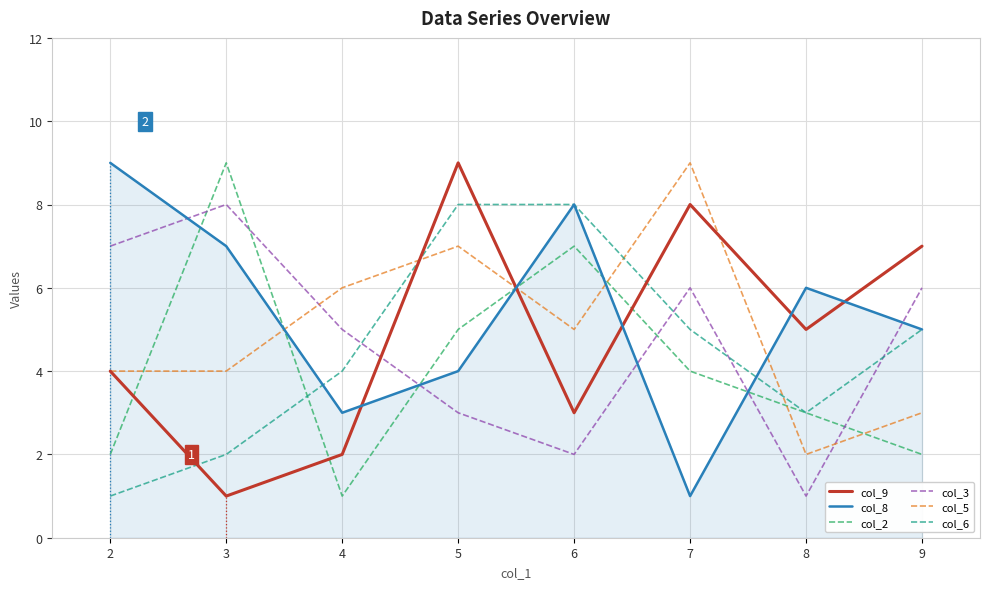

Which series changed the most between 3 and 7?

col_9